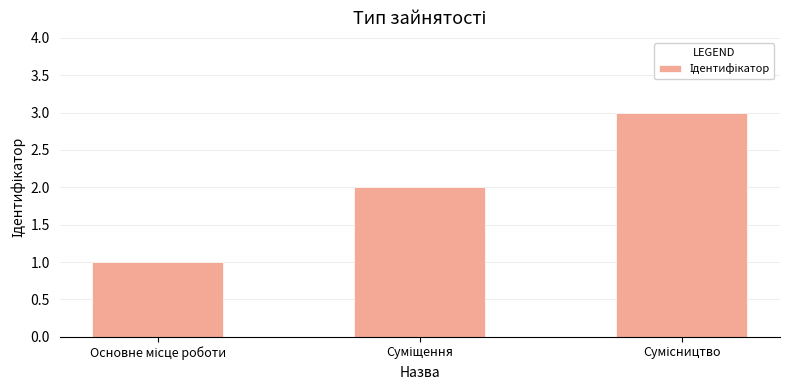

What is the sum of all values?

6